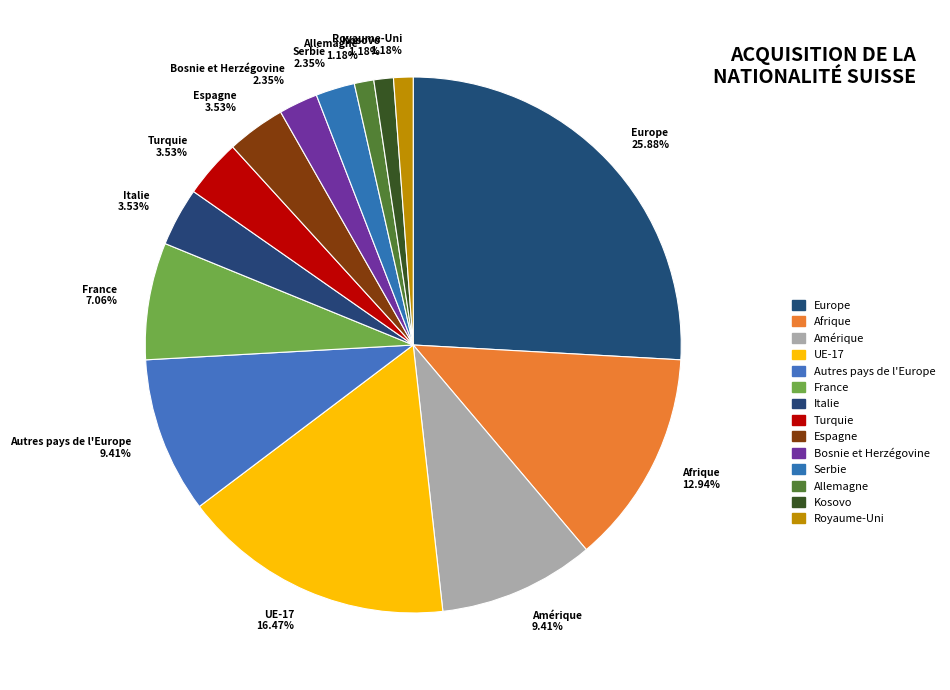

How many slices are in this pie chart?

14